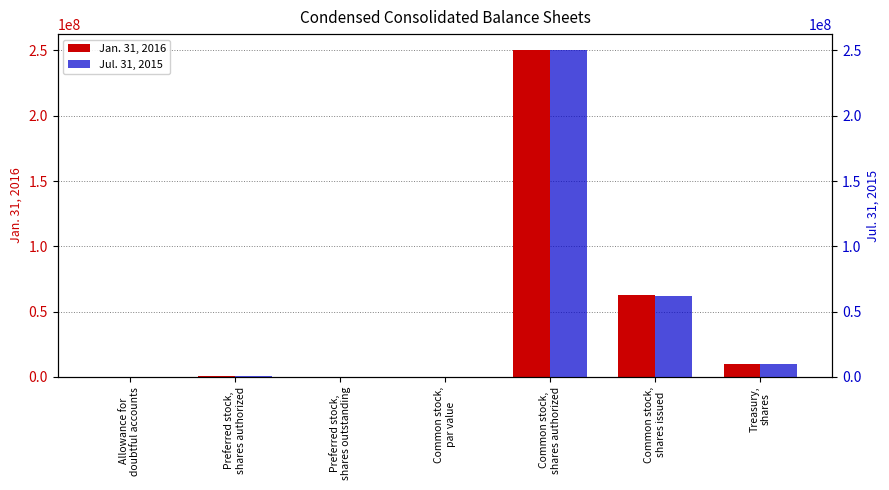

How many categories are shown in the chart?

7